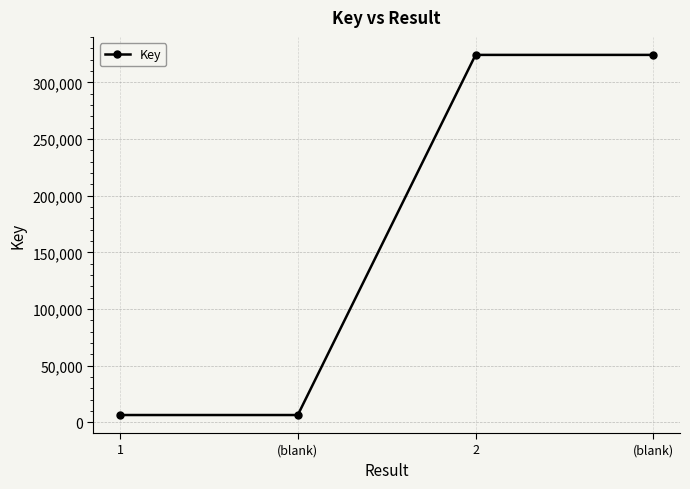

How many categories are shown in the chart?

4